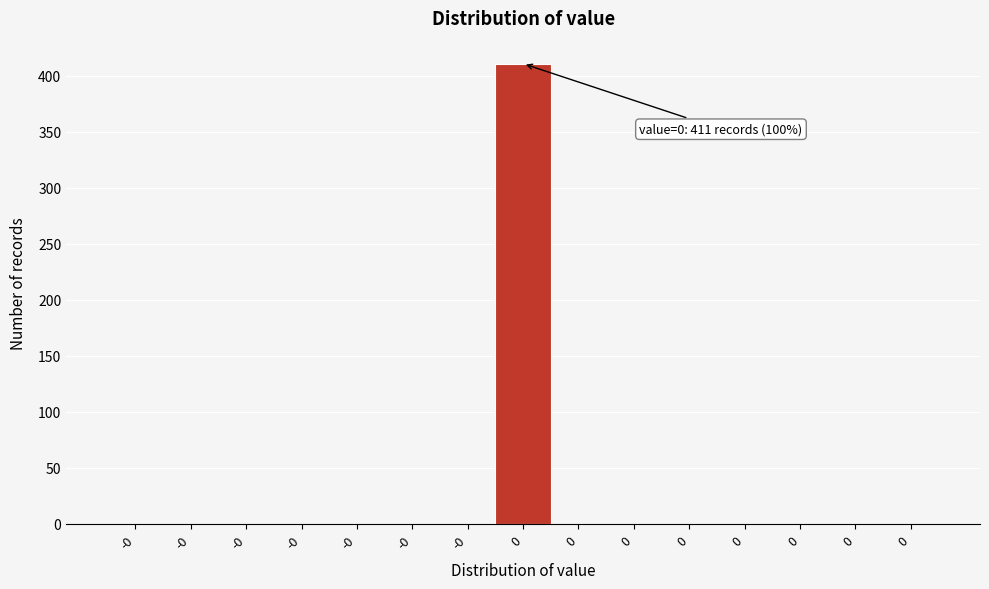

Are the bars horizontal?

No